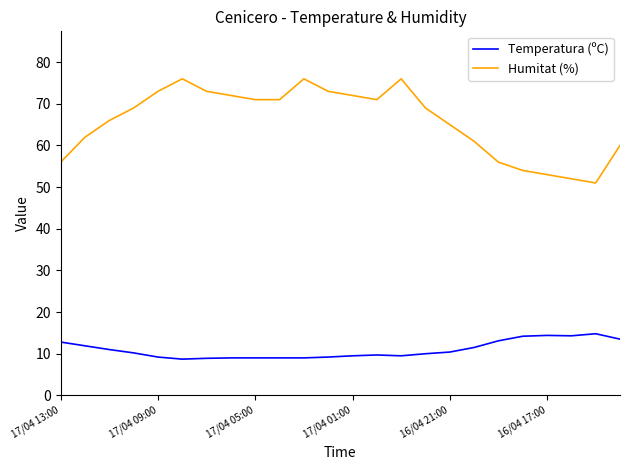

True or false: Humitat (%) and Temperatura (ºC) cross at least once.

False